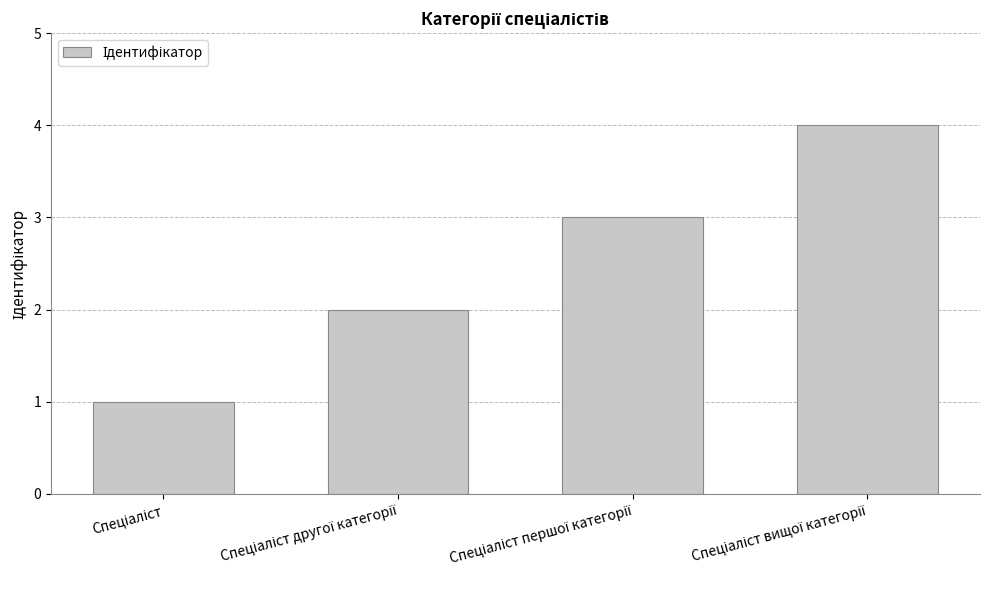

How many values are below 3?

2